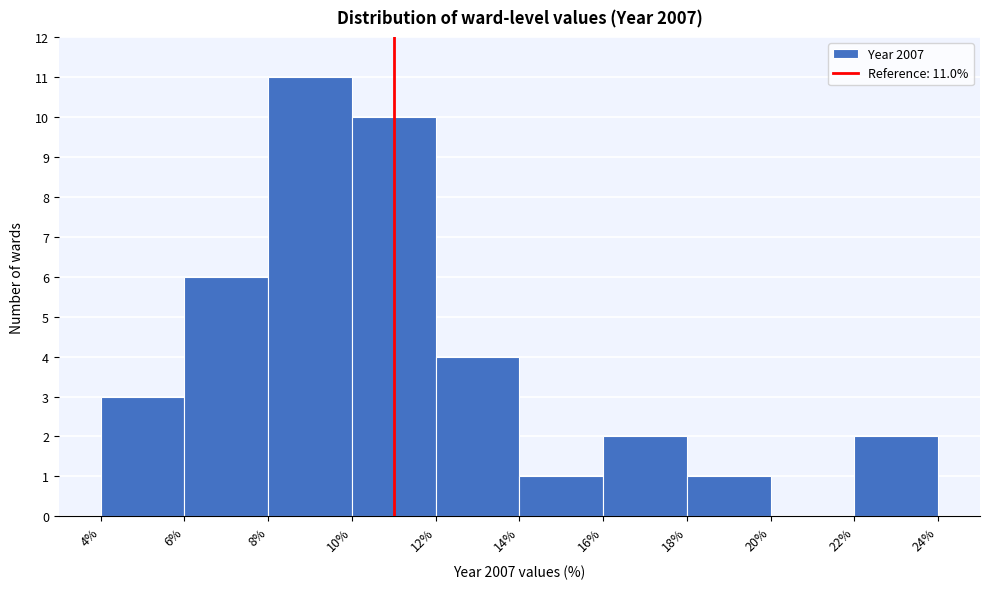

Which range on the x-axis has the tallest bar?

8% to 10%